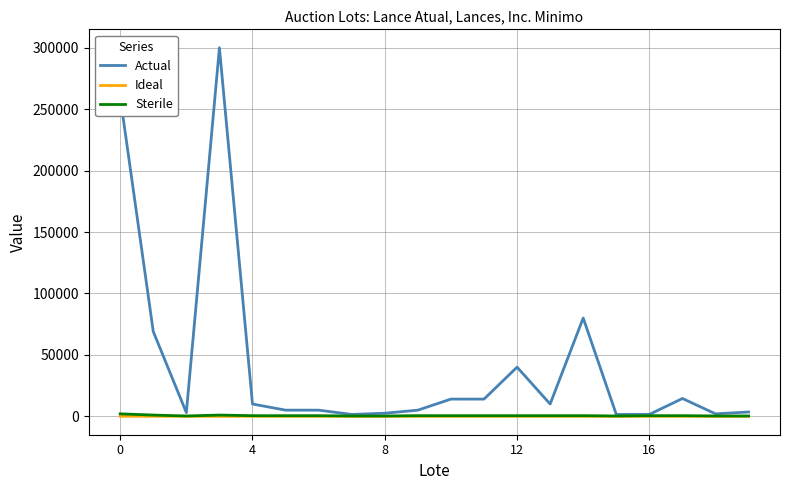

Which series has the largest range (max minus min)?

Actual